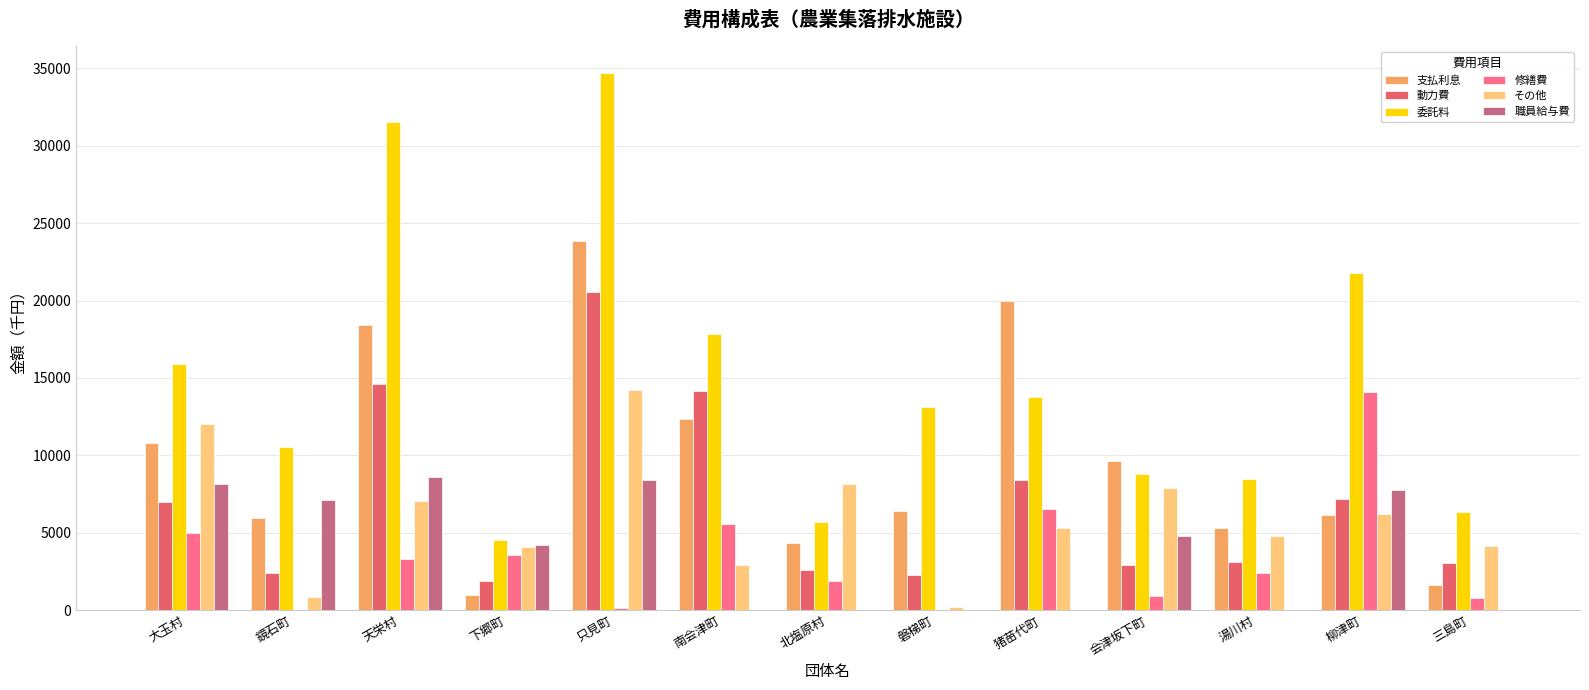

What is the highest value of the 職員給与費 series?

8594